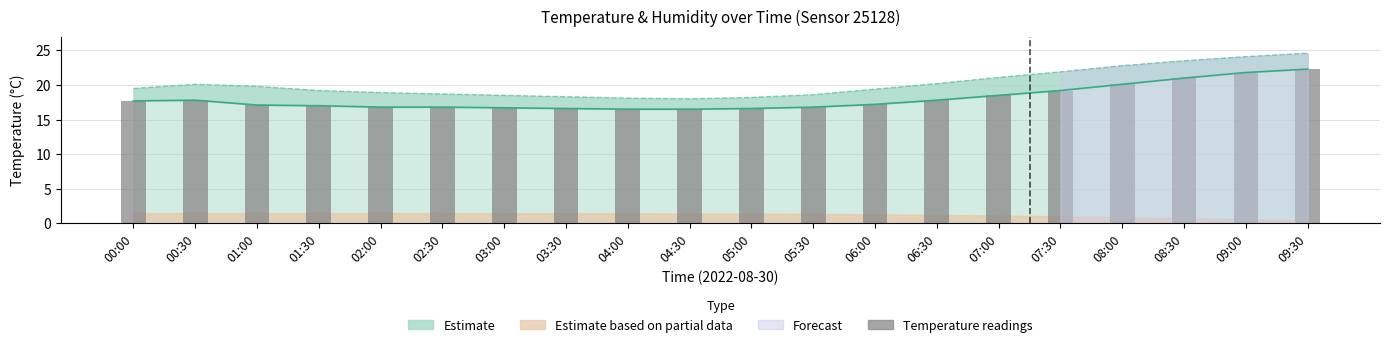

Are the bars grouped side by side (vs. stacked)?

No